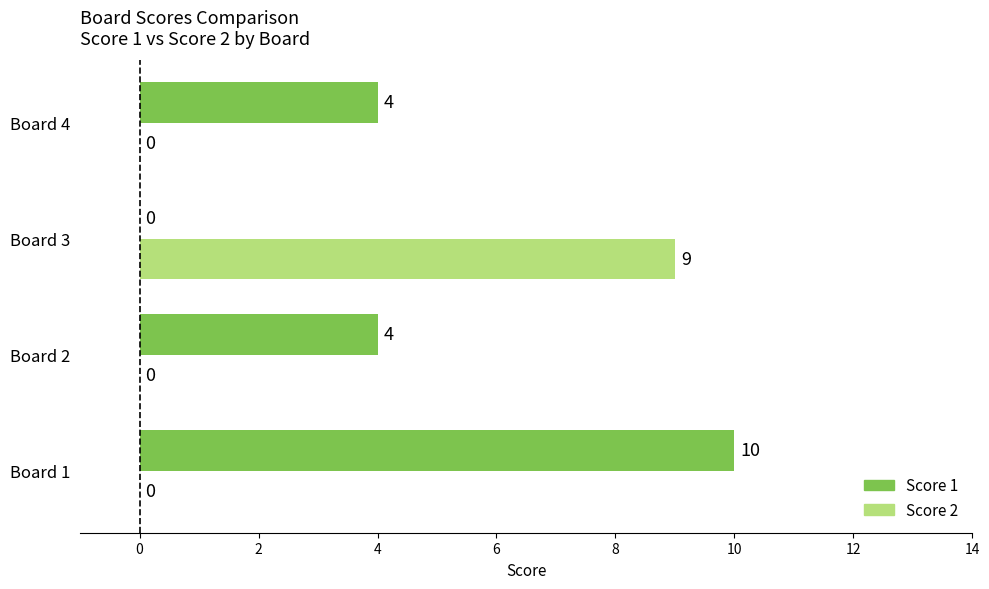

Is it true that Score 1 equals 0 at Board 3?

True